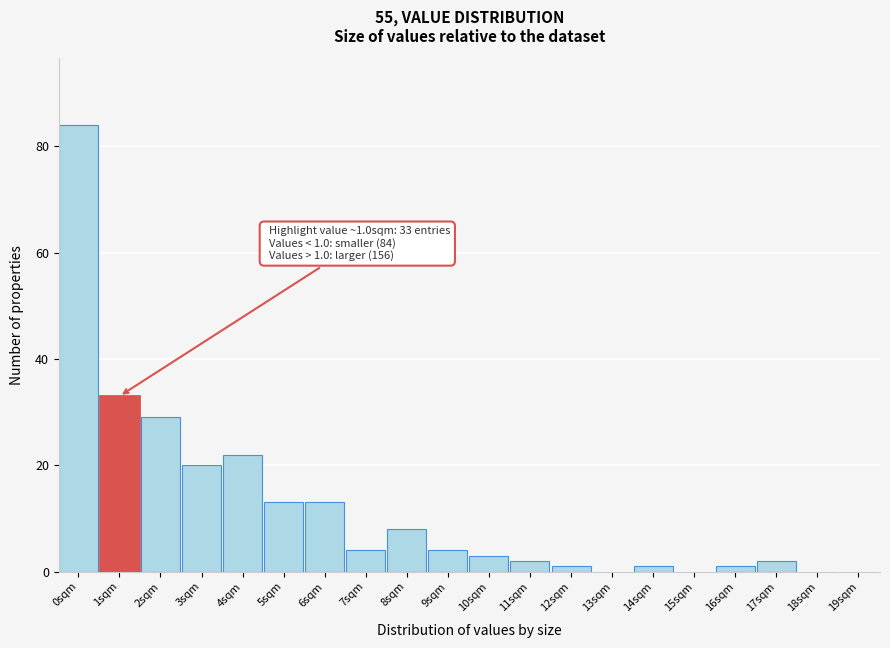

Reading right to left, transcribe all the data shown in this chart.

19sqm=0	18sqm=0	17sqm=2	16sqm=1	15sqm=0	14sqm=1	13sqm=0	12sqm=1	11sqm=2	10sqm=3	9sqm=4	8sqm=8	7sqm=4	6sqm=13	5sqm=13	4sqm=22	3sqm=20	2sqm=29	1sqm=33	0sqm=84